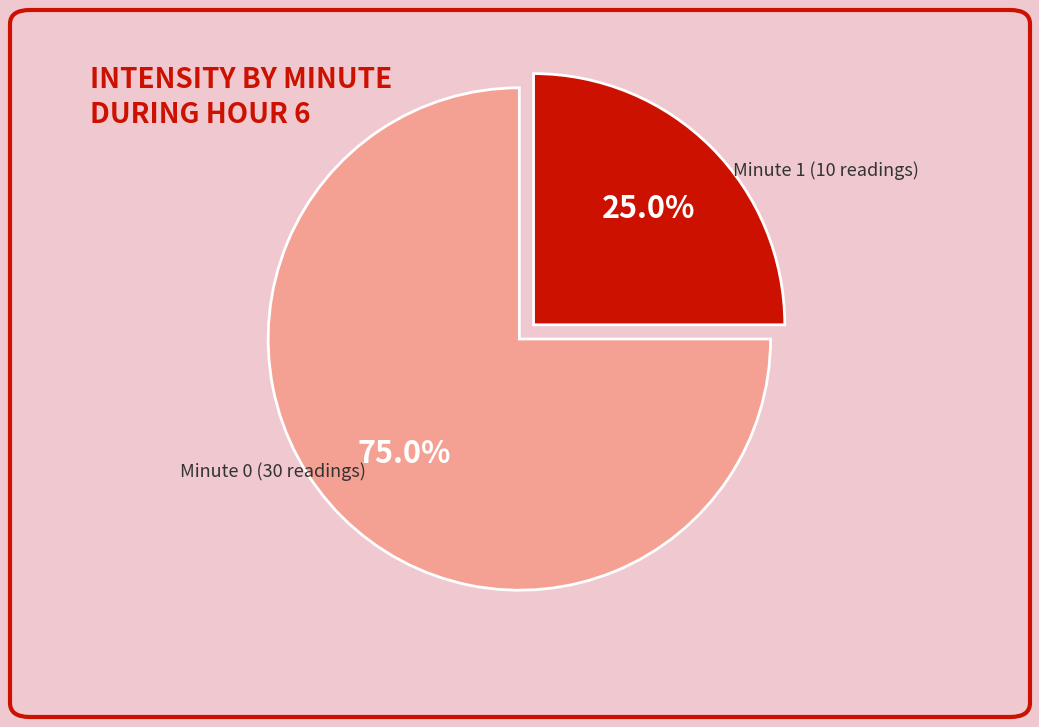

Is there any slice that represents more than half of the pie?

Yes